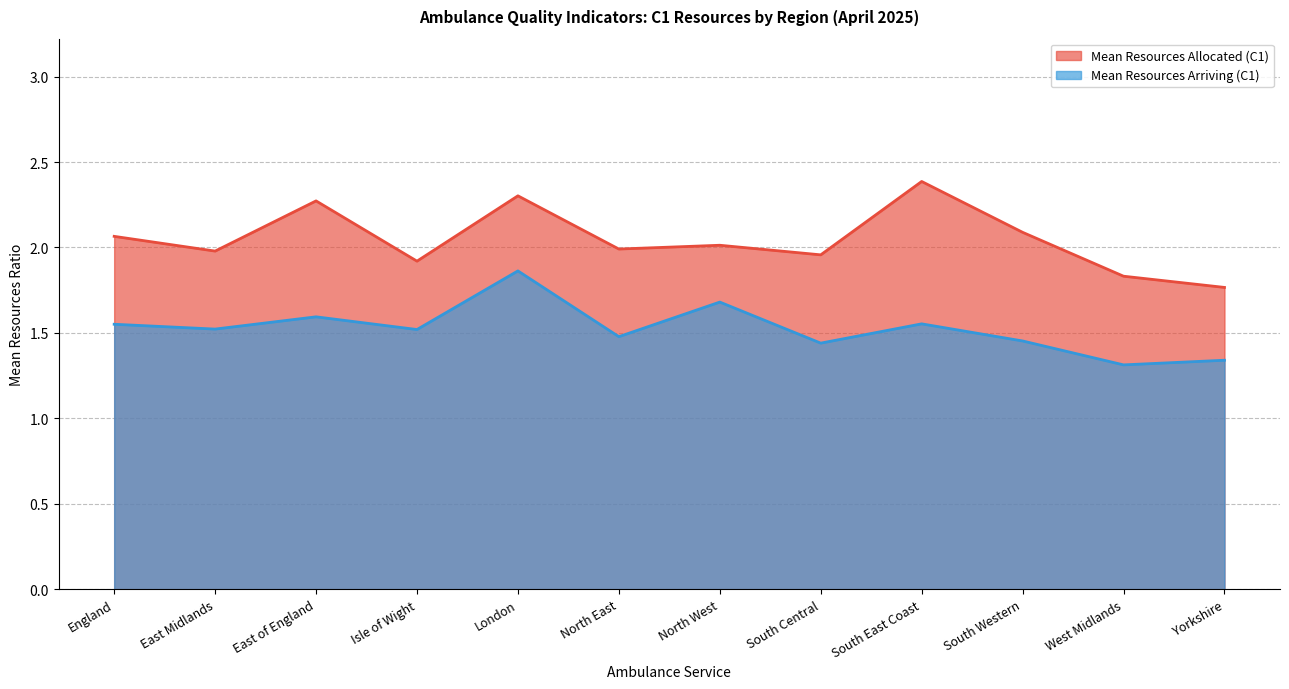

At Yorkshire, list the series in order from smallest to largest.

Mean Resources Arriving (C1), Mean Resources Allocated (C1)